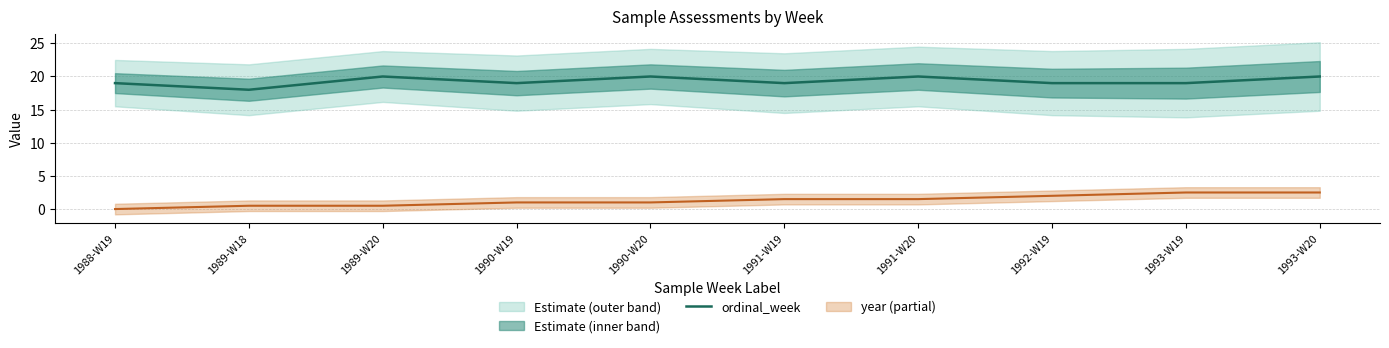

Which label corresponds to the largest value in the chart?

1989-W20